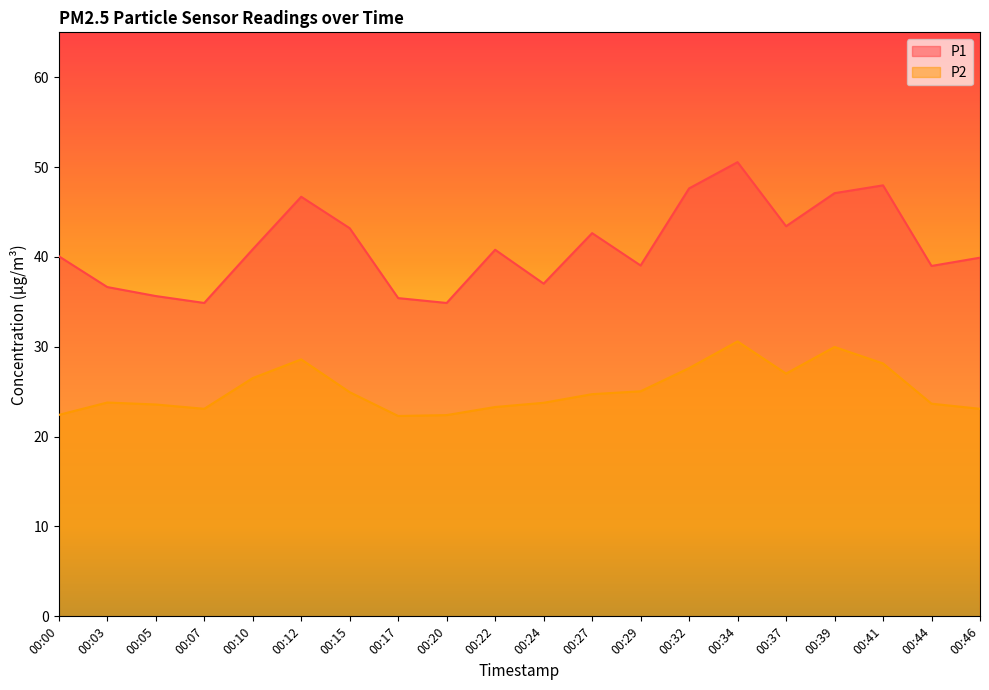

What is the spread (max minus min) of values at 00:29?

14.0